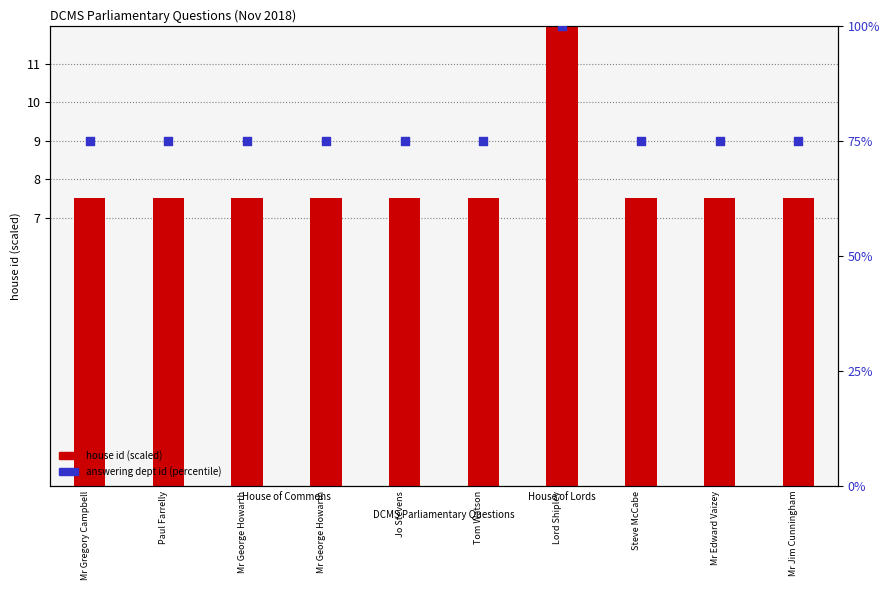

Which series reaches the minimum Y coordinate?

house id (scaled)